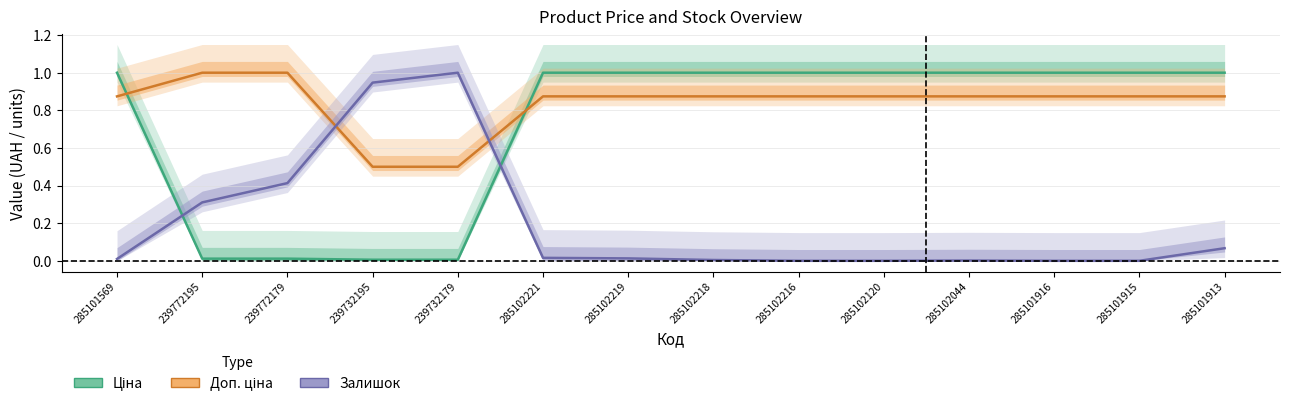

How many times do Доп. ціна and Залишок cross each other?

2